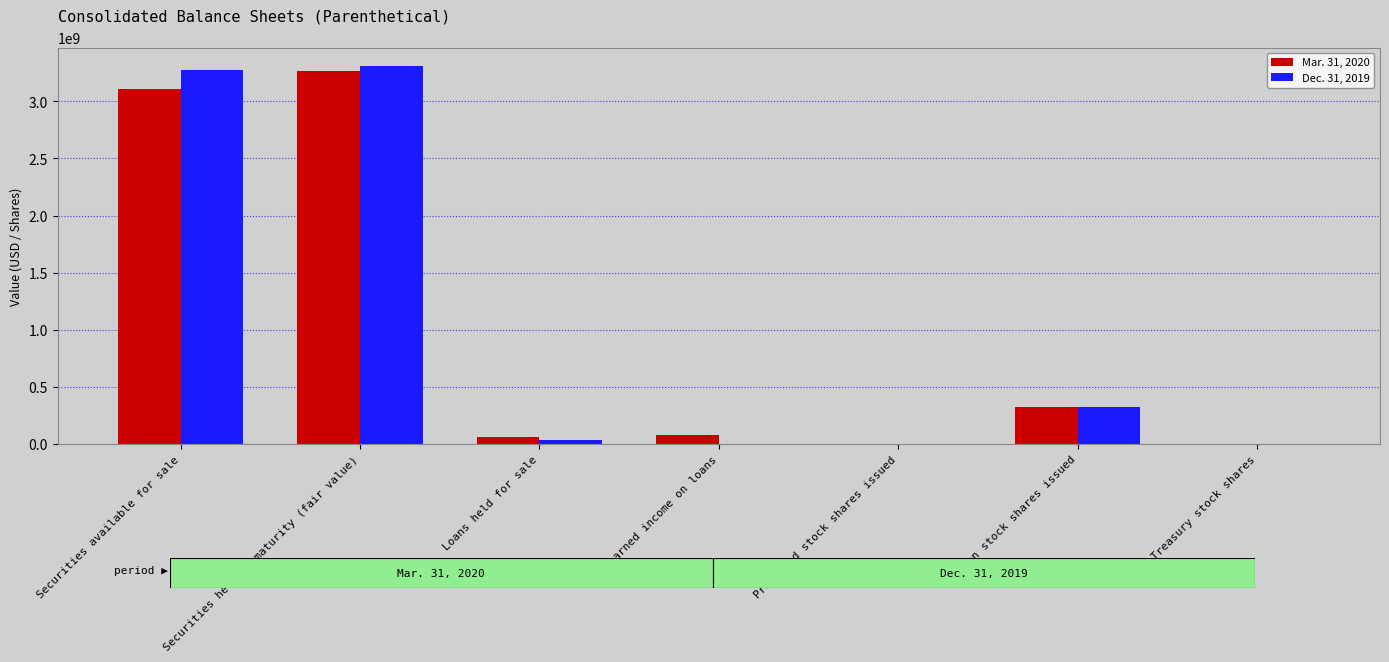

What is the total value across all series at Securities held to maturity (fair value)?

6569000000